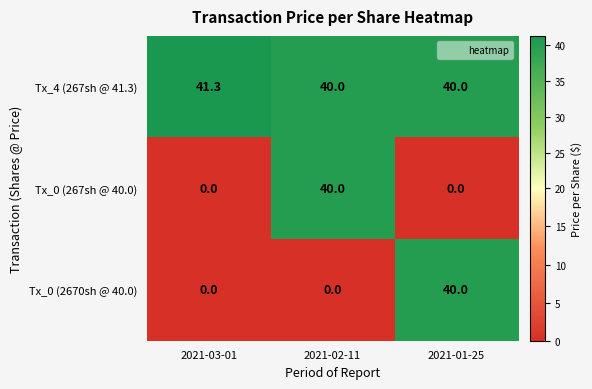

What is the difference between the maximum and minimum values in the Tx_0 (2670sh @ 40.0) series?

40.0